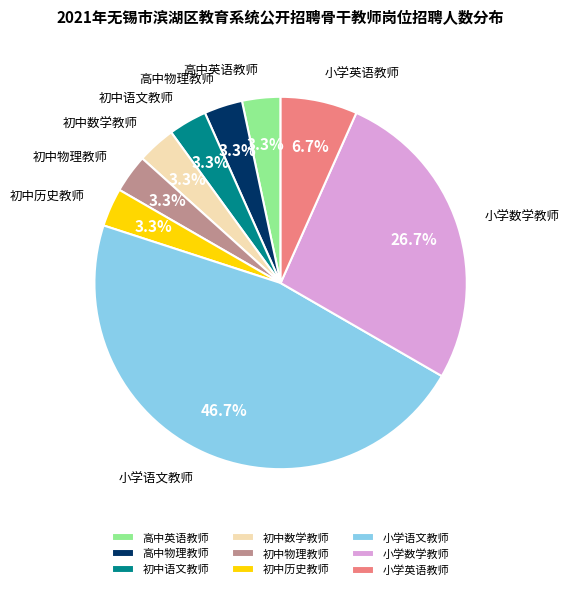

To the nearest percent, what portion does 小学英语教师 represent?

7%